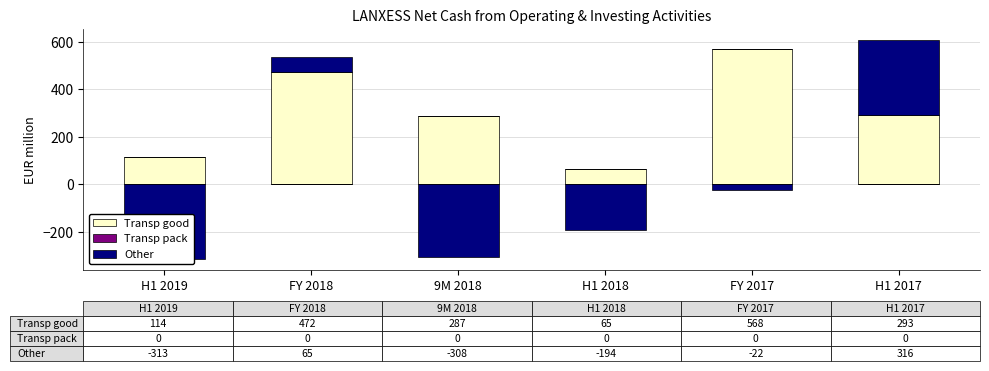

Which series has the largest total across all categories?

Transp good